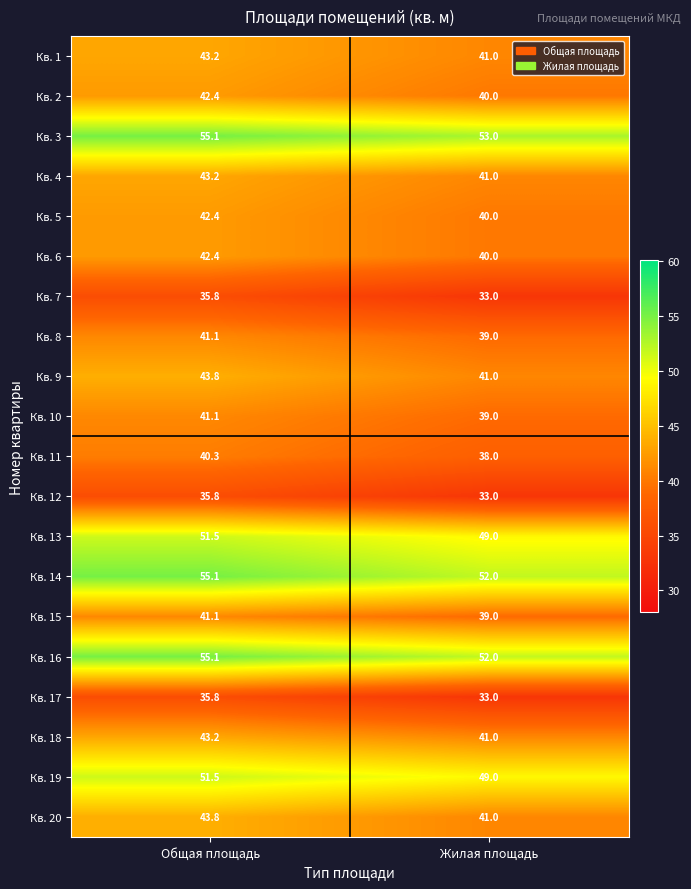

What is the difference between the highest and lowest values at Общая площадь?

19.3